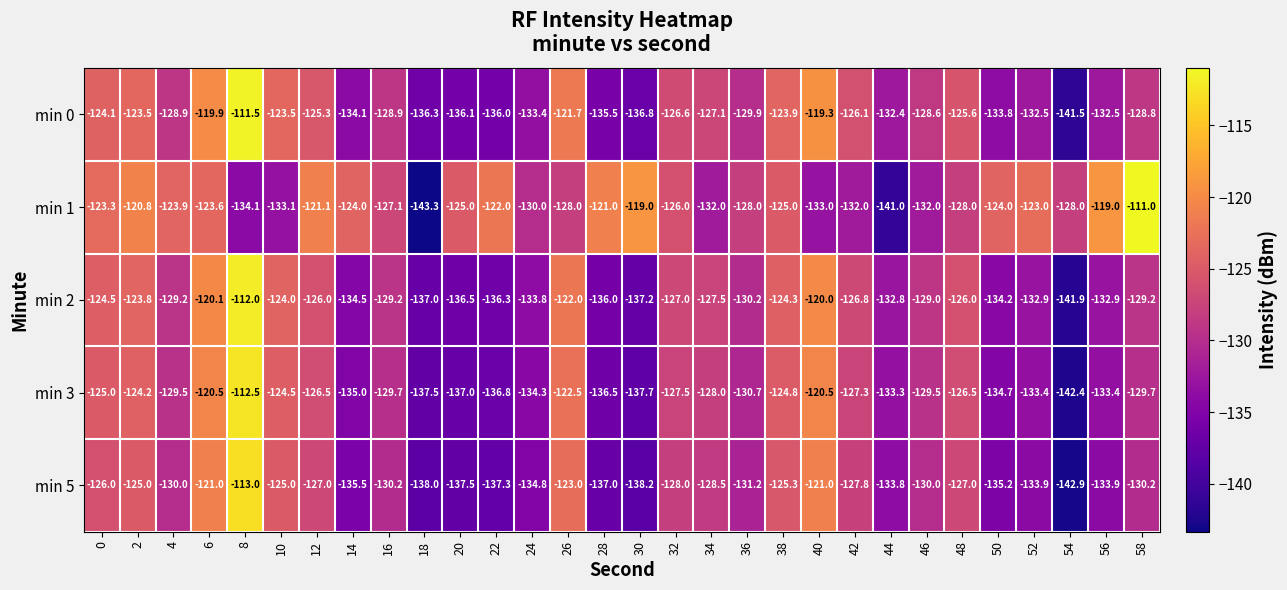

Rank the series at 42 from lowest to highest value.

min 1, min 5, min 3, min 2, min 0